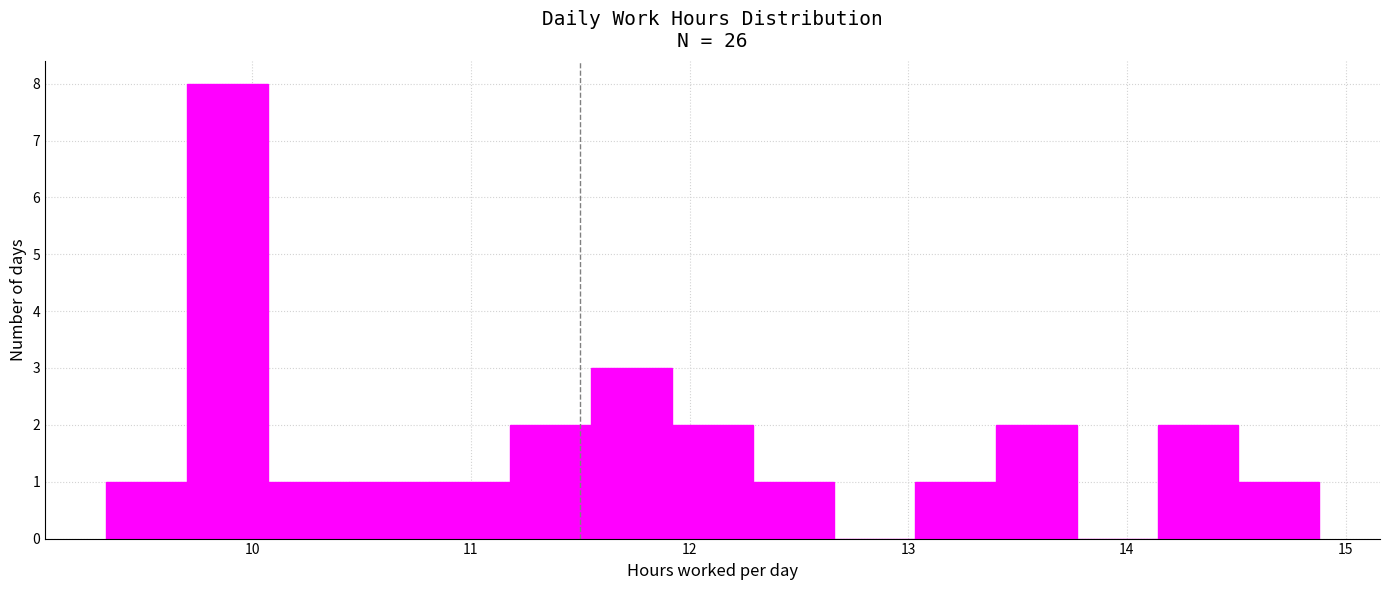

Around what value on the x-axis is the tallest bar? Give the approximate position of its centre, as read against the axis.

9.9